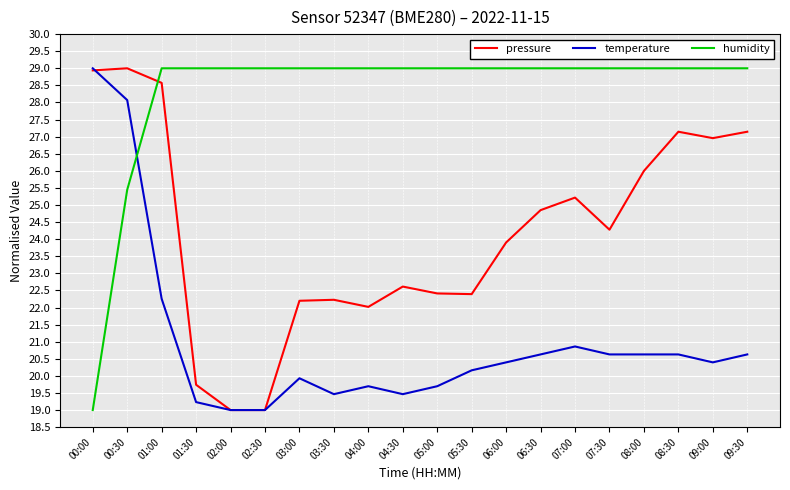

At 08:00, list the series in order from largest to smallest.

humidity, pressure, temperature